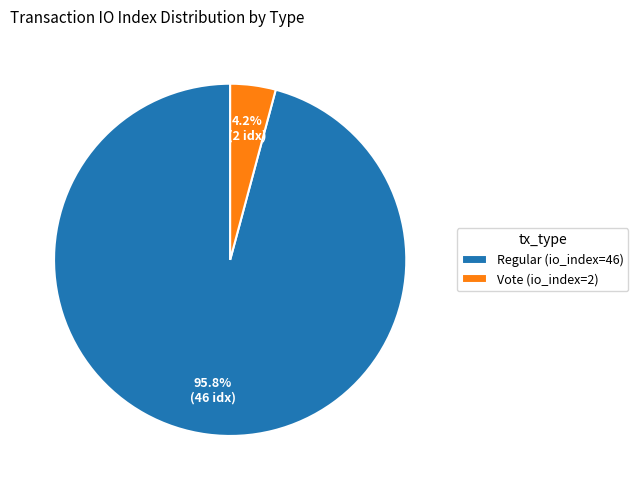

What is the total percentage of Vote (io_index=2) and Regular (io_index=46)?

100.0%